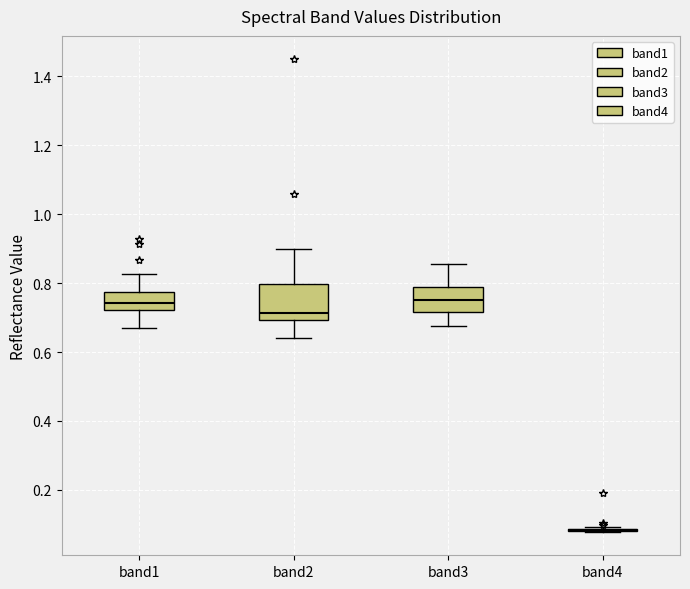

Reading left to right, read every box against the y-axis: the position of its median line, the range the box covers, and the ends of its whiskers. The values are not printed on the chart, so give them approximately, as read against the axis.

band1: median 0.74, box 0.72 to 0.78, whiskers 0.66 to 0.82
band2: median 0.72, box 0.70 to 0.80, whiskers 0.64 to 0.90
band3: median 0.76, box 0.72 to 0.80, whiskers 0.68 to 0.86
band4: box collapsed to a line at 0.08, whiskers 0.08 to 0.10